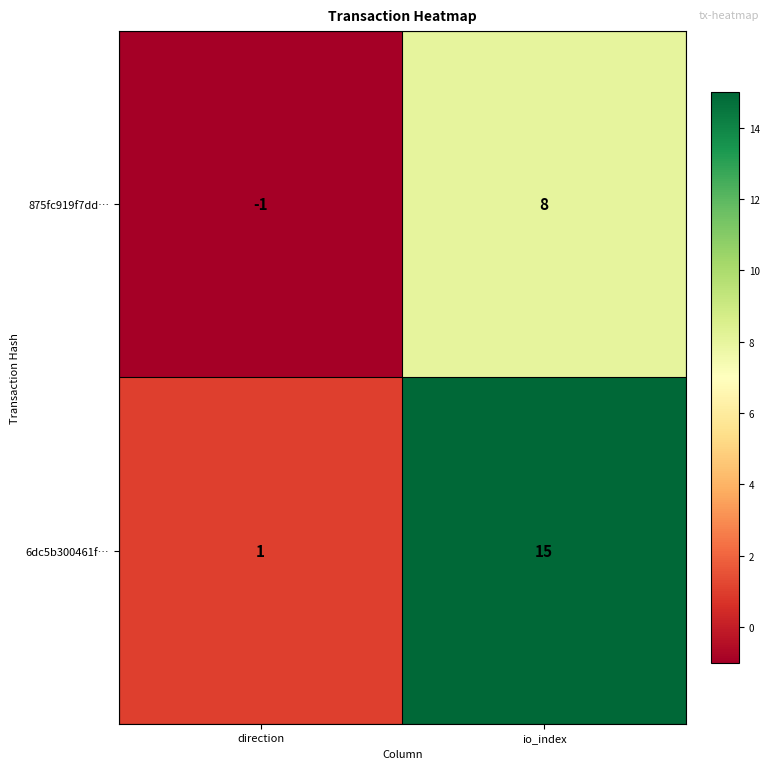

At which category is the sum across all series the highest?

io_index